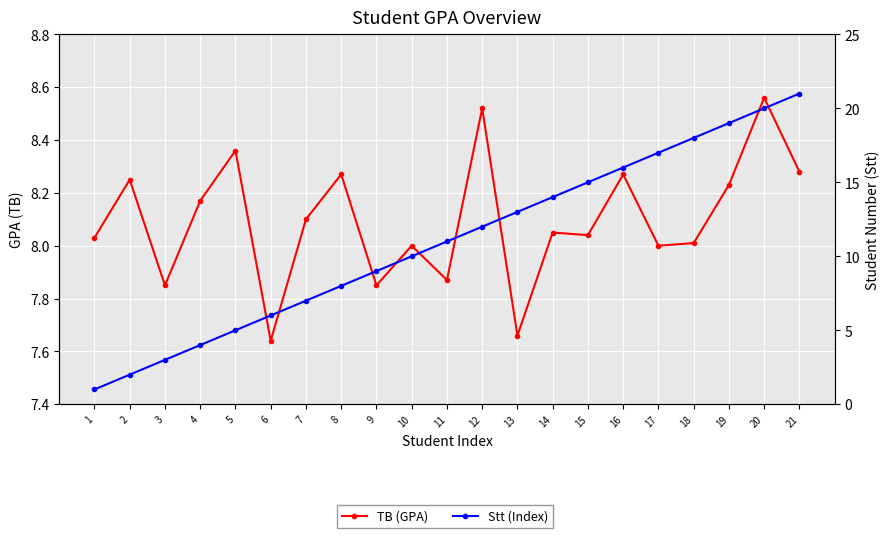

What is the difference between the maximum and minimum values in the TB (GPA) series?

0.9